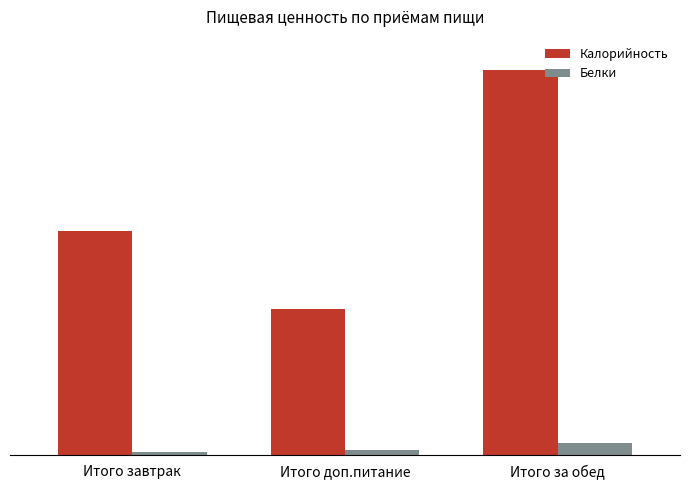

Rank the series at Итого доп.питание from highest to lowest value.

Калорийность, Белки